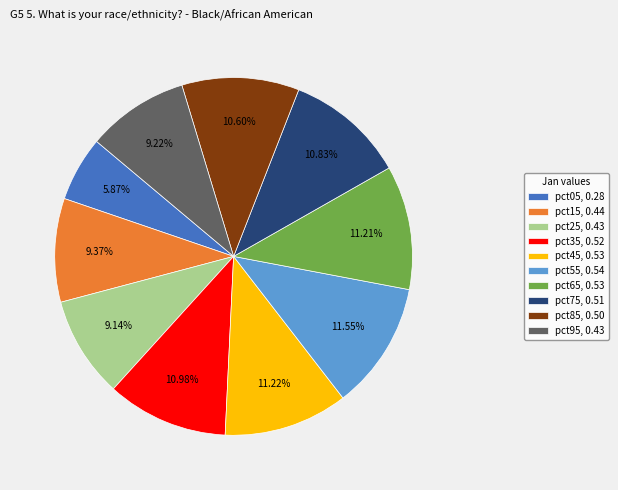

What percentage is NOT represented by pct45?

88.8%